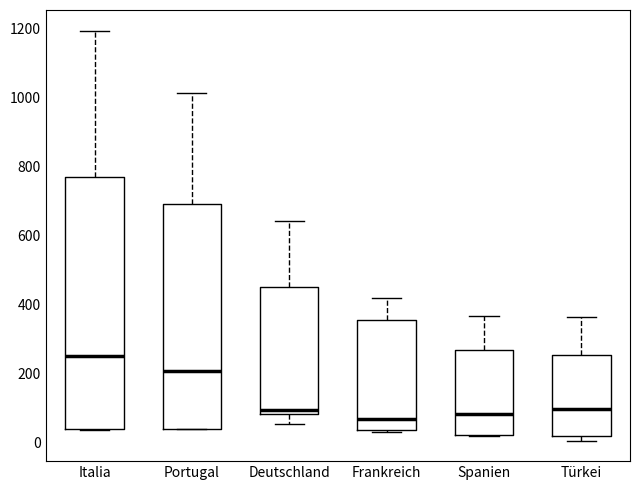

Reading left to right, read every box against the y-axis: the position of its median line, the range the box covers, and the ends of its whiskers. The values are not printed on the chart, so give them approximately, as read against the axis.

Italia: median 260, box 40 to 780, whiskers 40 to 1200
Portugal: median 200, box 40 to 700, whiskers 40 to 1020
Deutschland: median 100, box 80 to 460, whiskers 60 to 640
Frankreich: median 60, box 40 to 360, whiskers 20 to 420
Spanien: median 80, box 20 to 260, whiskers 20 to 360
Türkei: median 100, box 20 to 260, whiskers 0 to 360